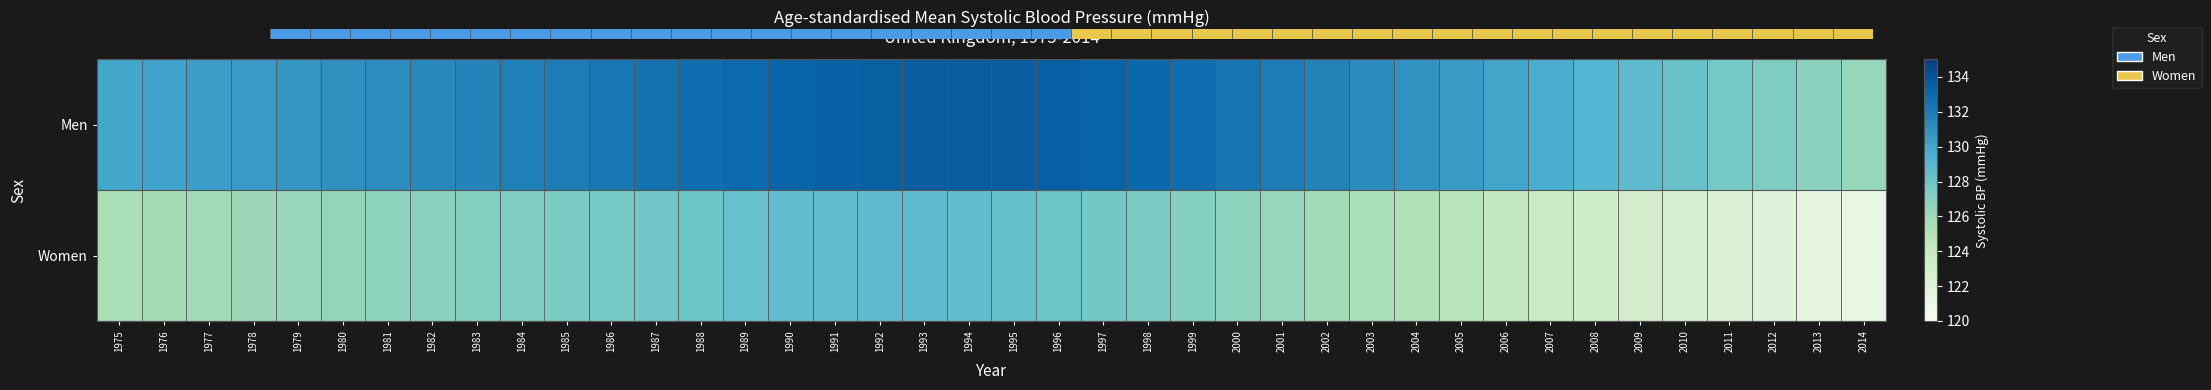

What is the sum of all Men values?

5247.4